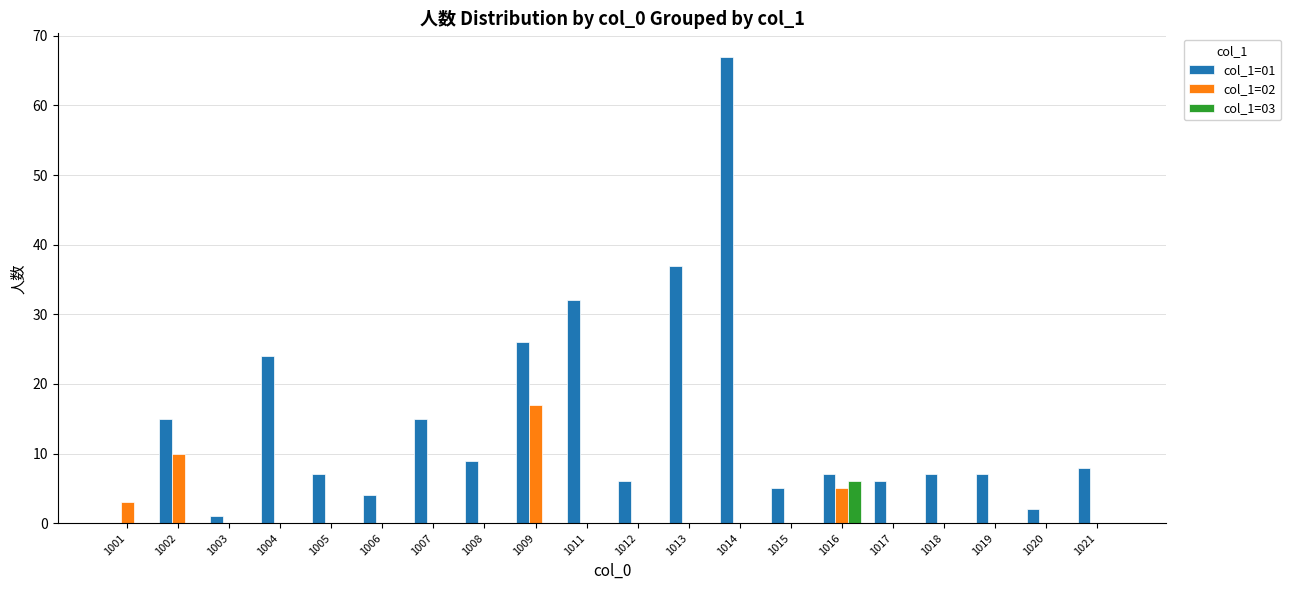

What are all the series names shown in the legend?

col_1=01, col_1=02, col_1=03